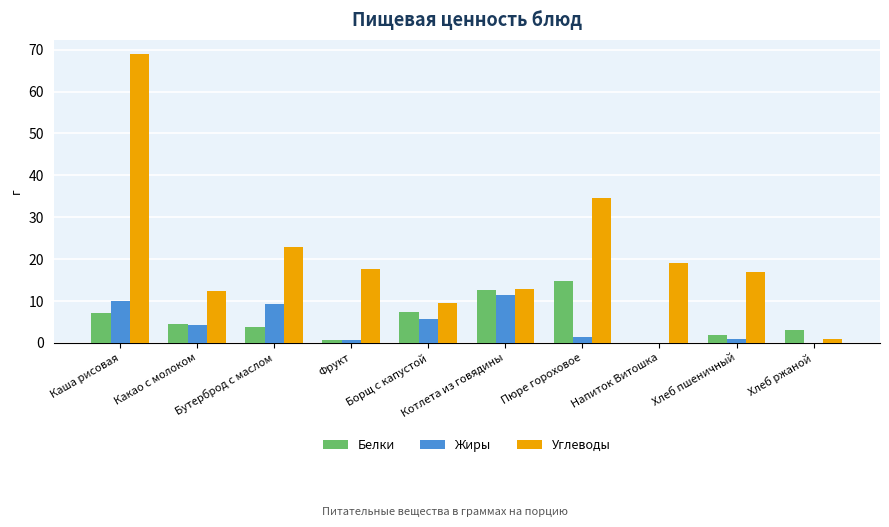

What is the average value of the Белки series?

5.6